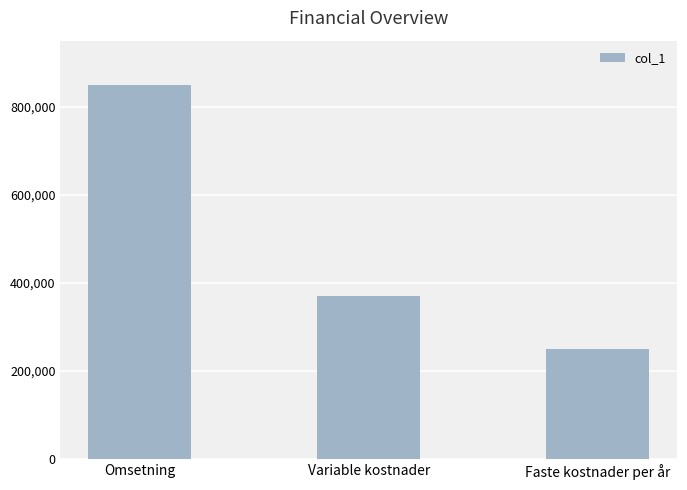

How many values are between 250000 and 850000?

3